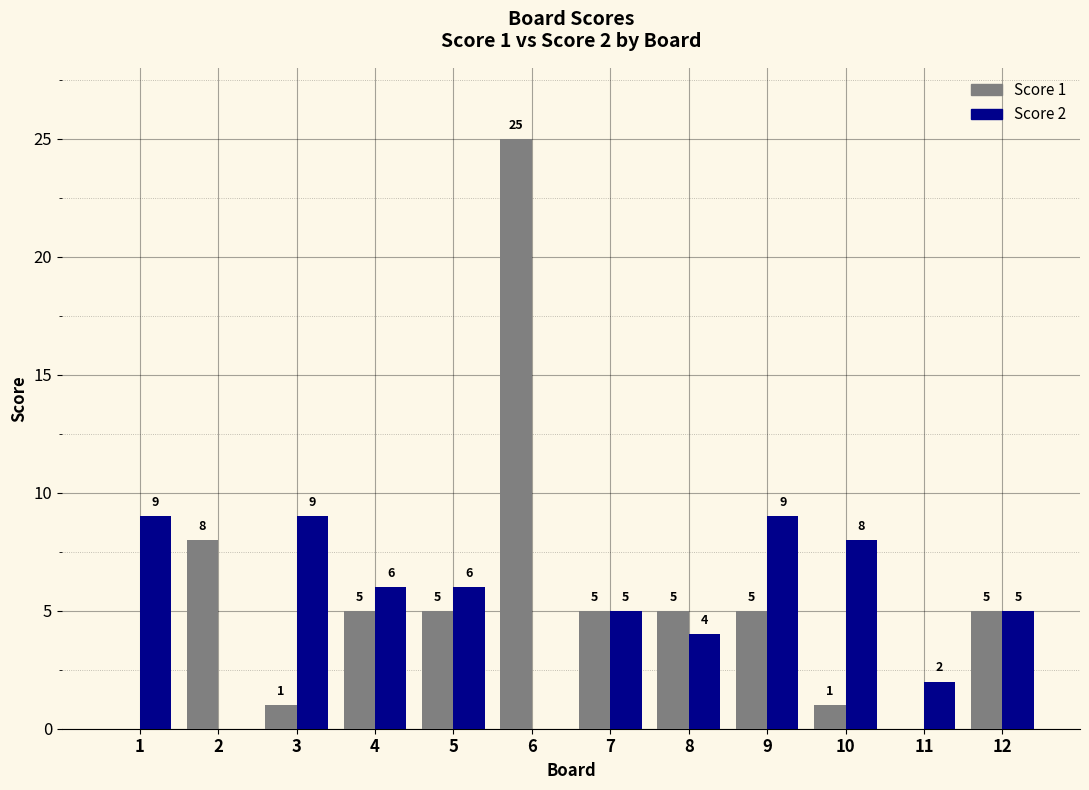

What is the average value of the Score 2 series?

5